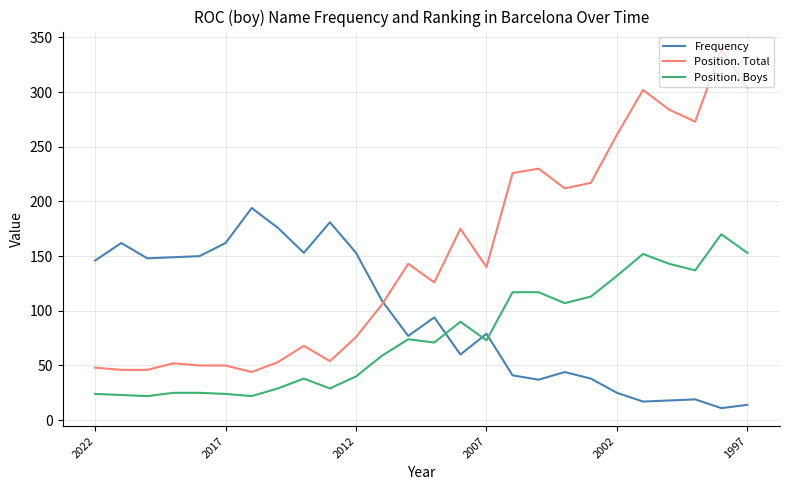

What is the minimum value shown in the chart?

11